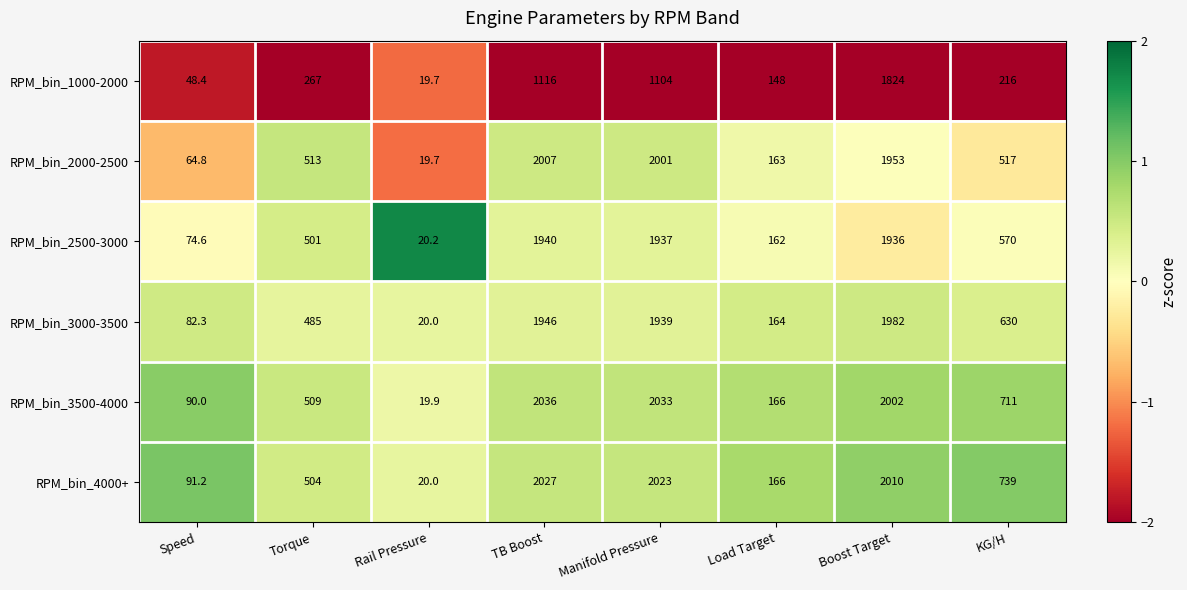

At which category is the sum across all series the highest?

Boost Target